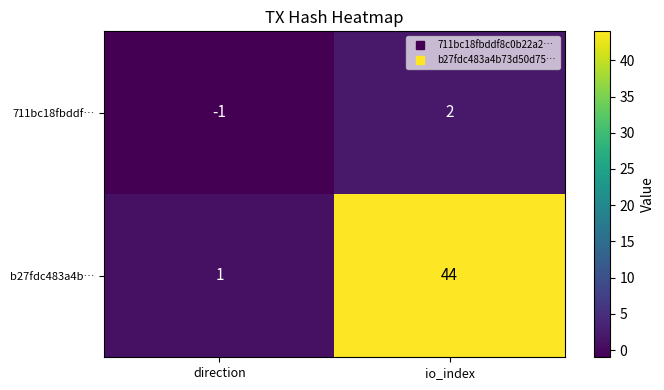

What is the sum of the b27fdc483a4b… values at direction and io_index?

45